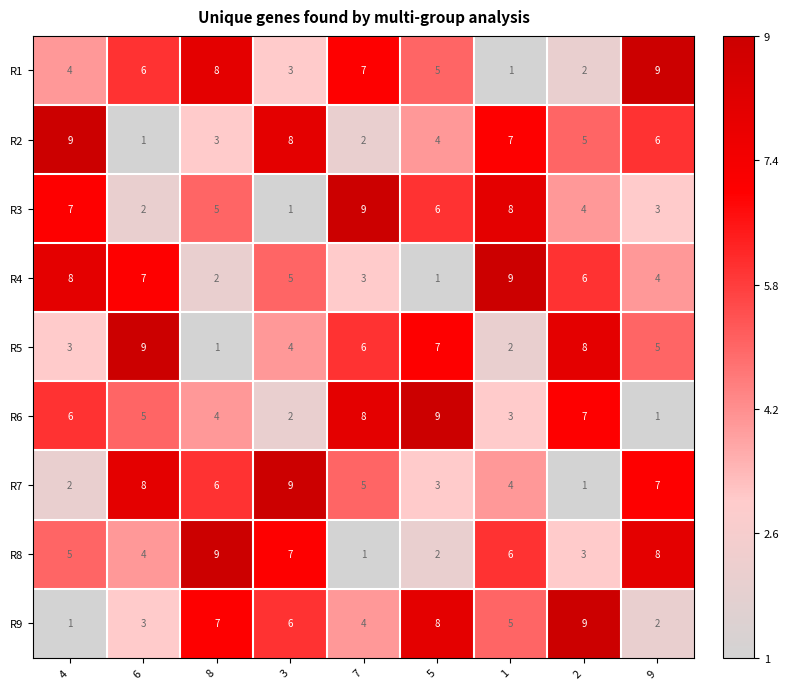

Count the R5 values in the range 3 to 7.

5